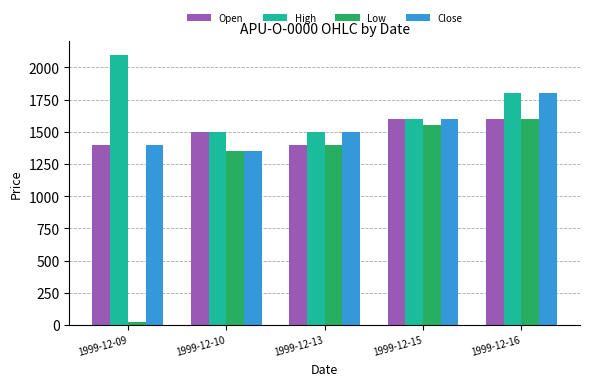

Reading right to left, what are all the values shown in this chart?

Open: 1600	1600	1400	1500	1400
High: 1800	1600	1500	1500	2099
Low: 1600	1550	1400	1355	20
Close: 1800	1600	1500	1355	1400